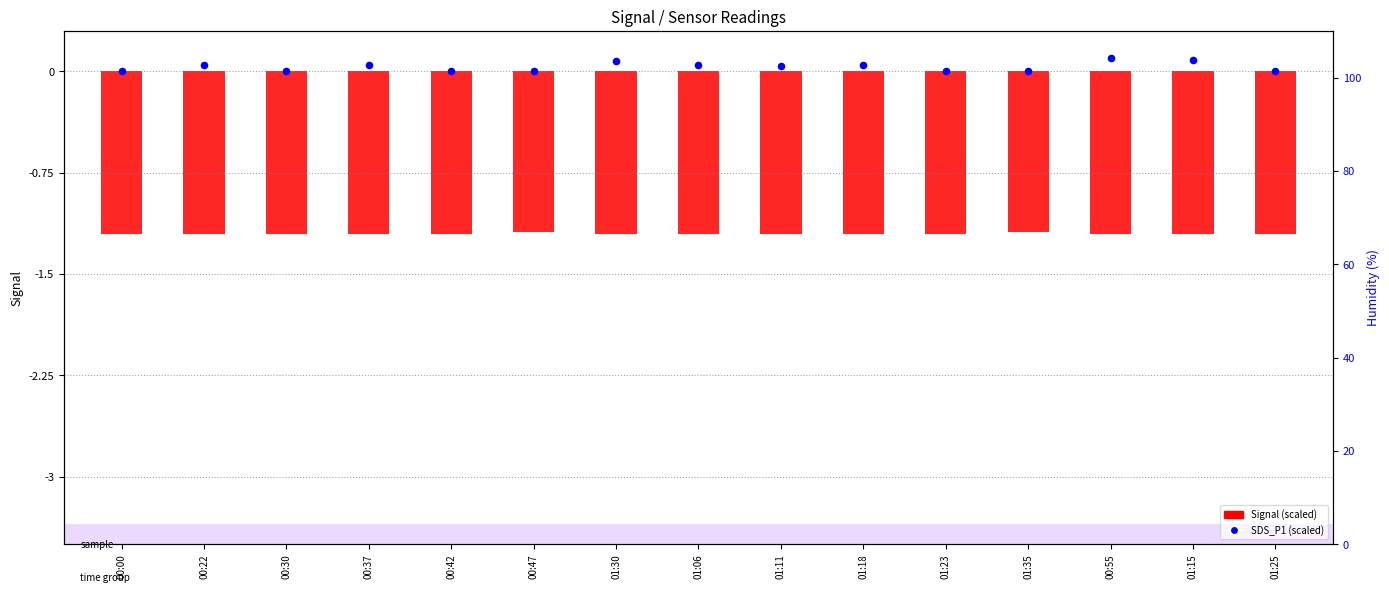

Which series has the largest total across all categories?

Humidity